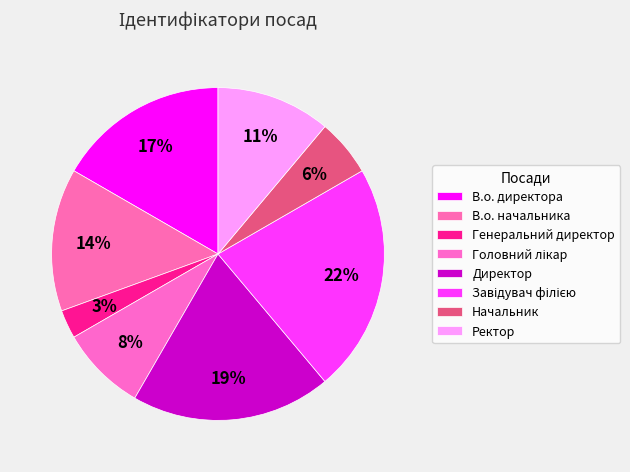

Count the number of slices in the pie.

8